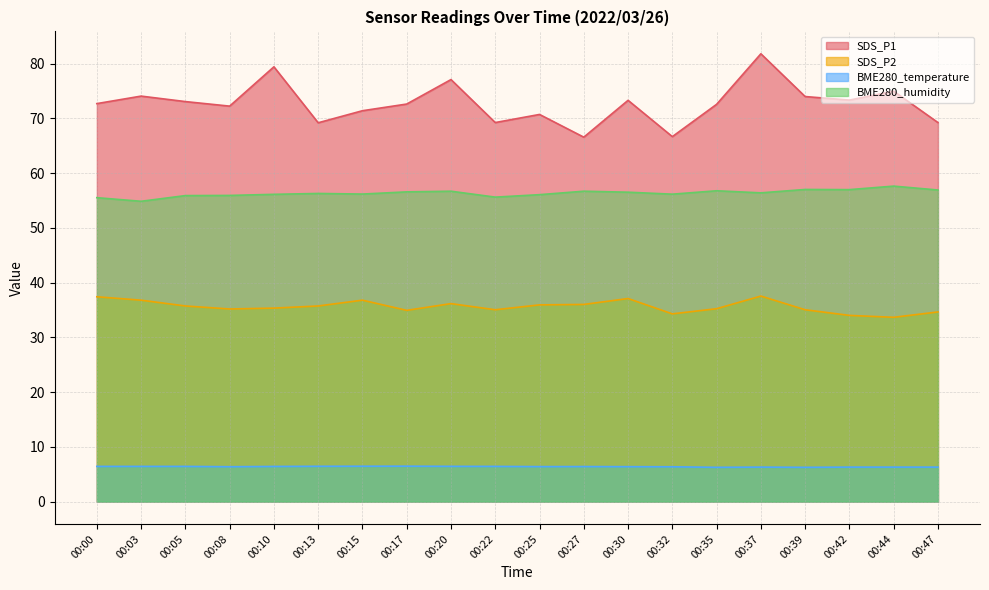

What is the maximum value shown in the chart?

81.8